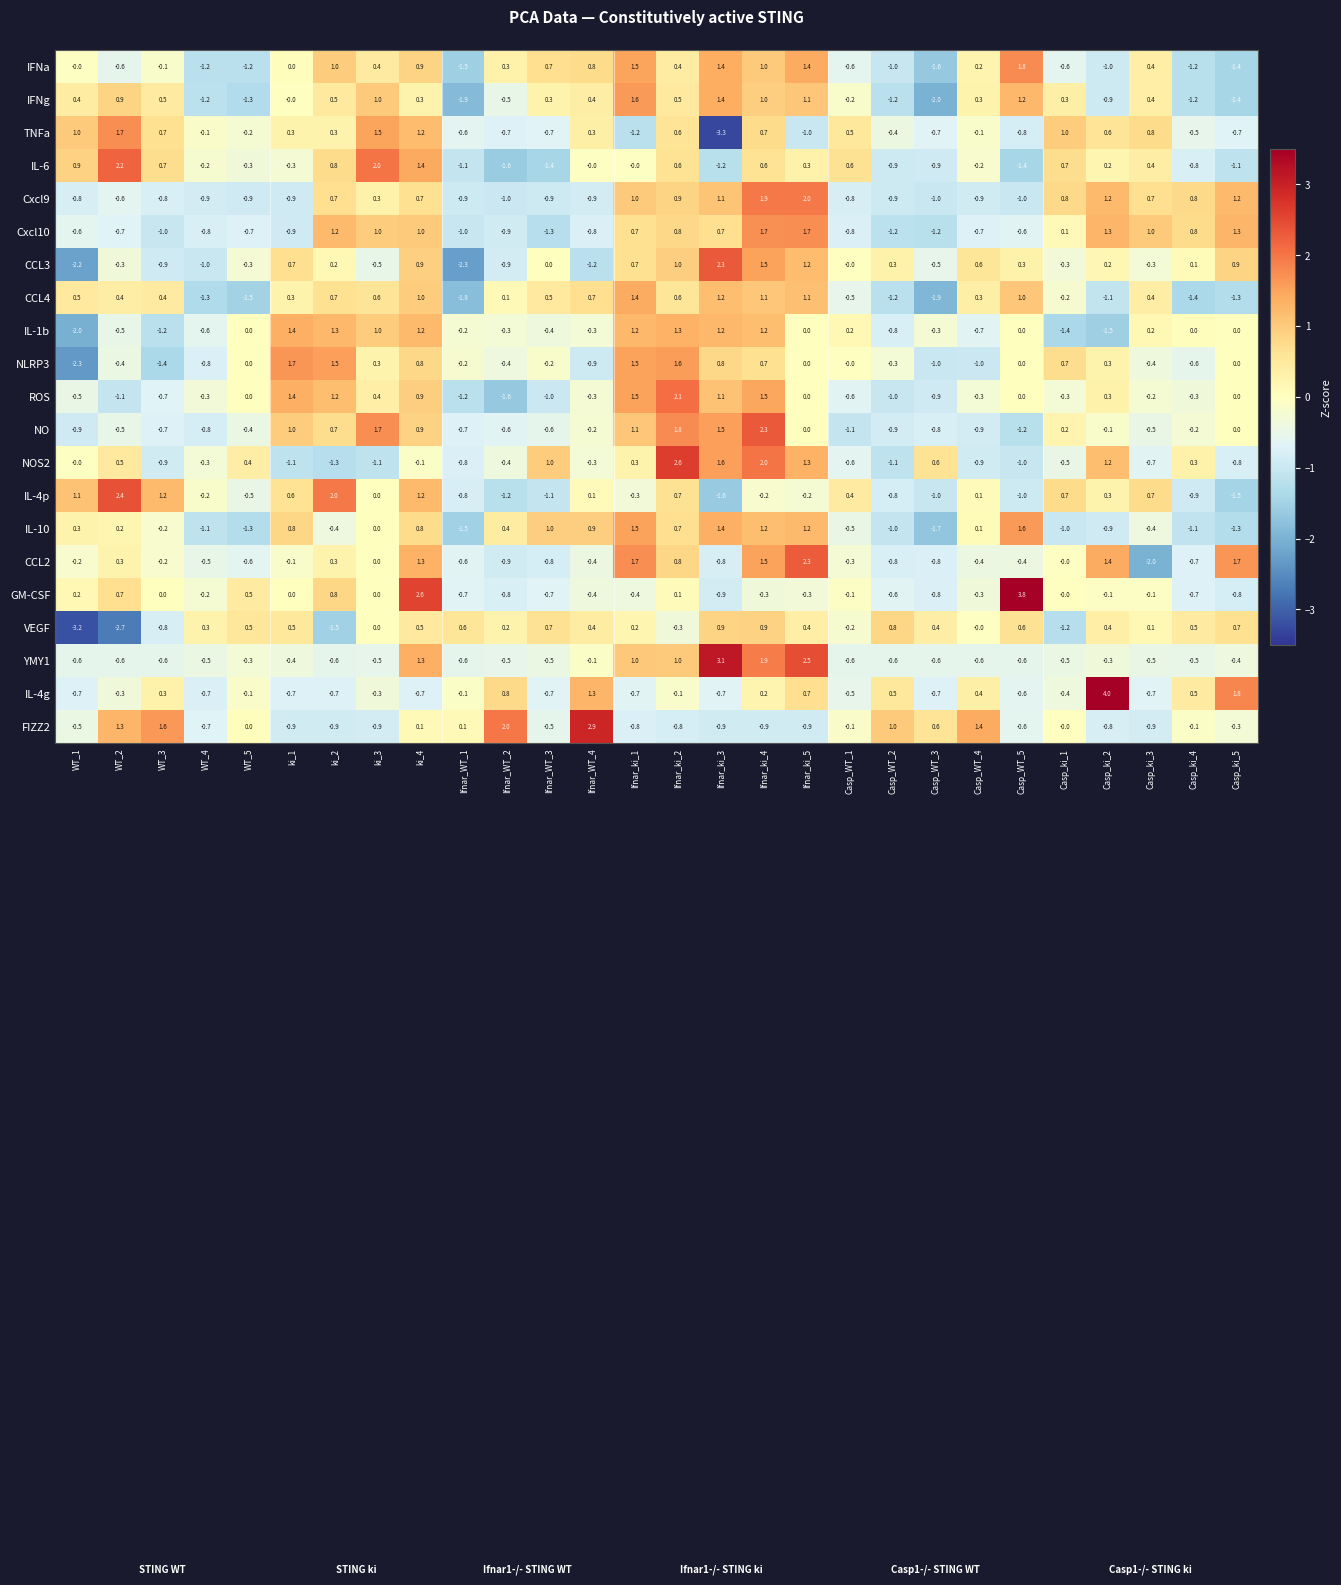

Where does the CCL3 series first go above 0?

ki_1